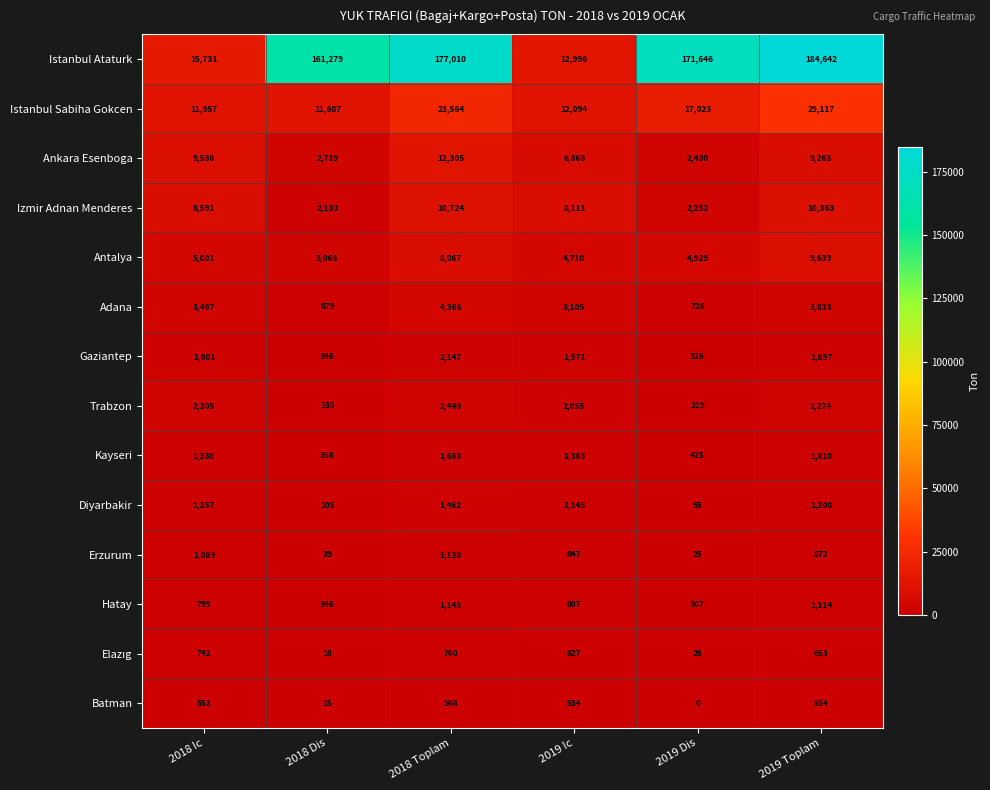

At which category is the sum across all series the highest?

2019 Toplam